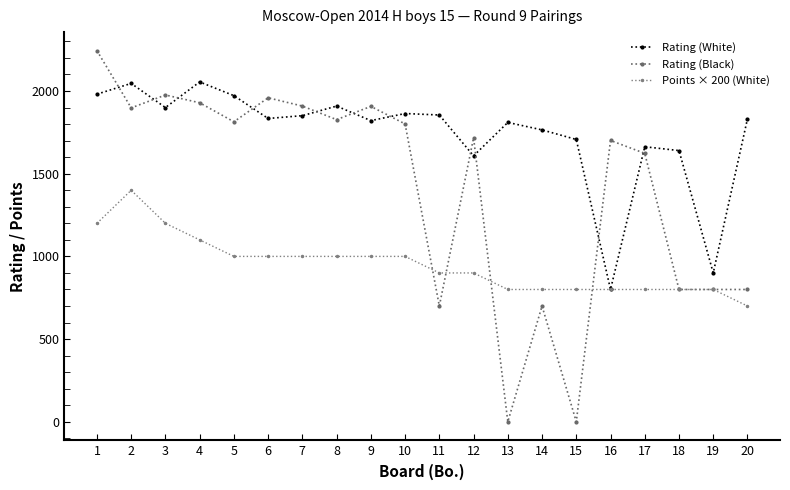

What are all the series names shown in the legend?

Rating (White), Rating (Black), Points × 200 (White)